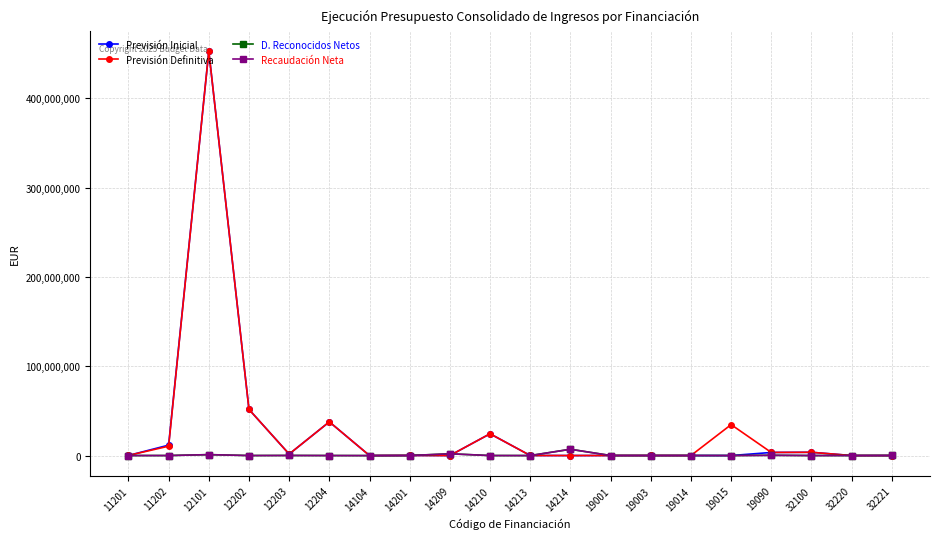

Where is the first local minimum for Previsión Definitiva?

12203